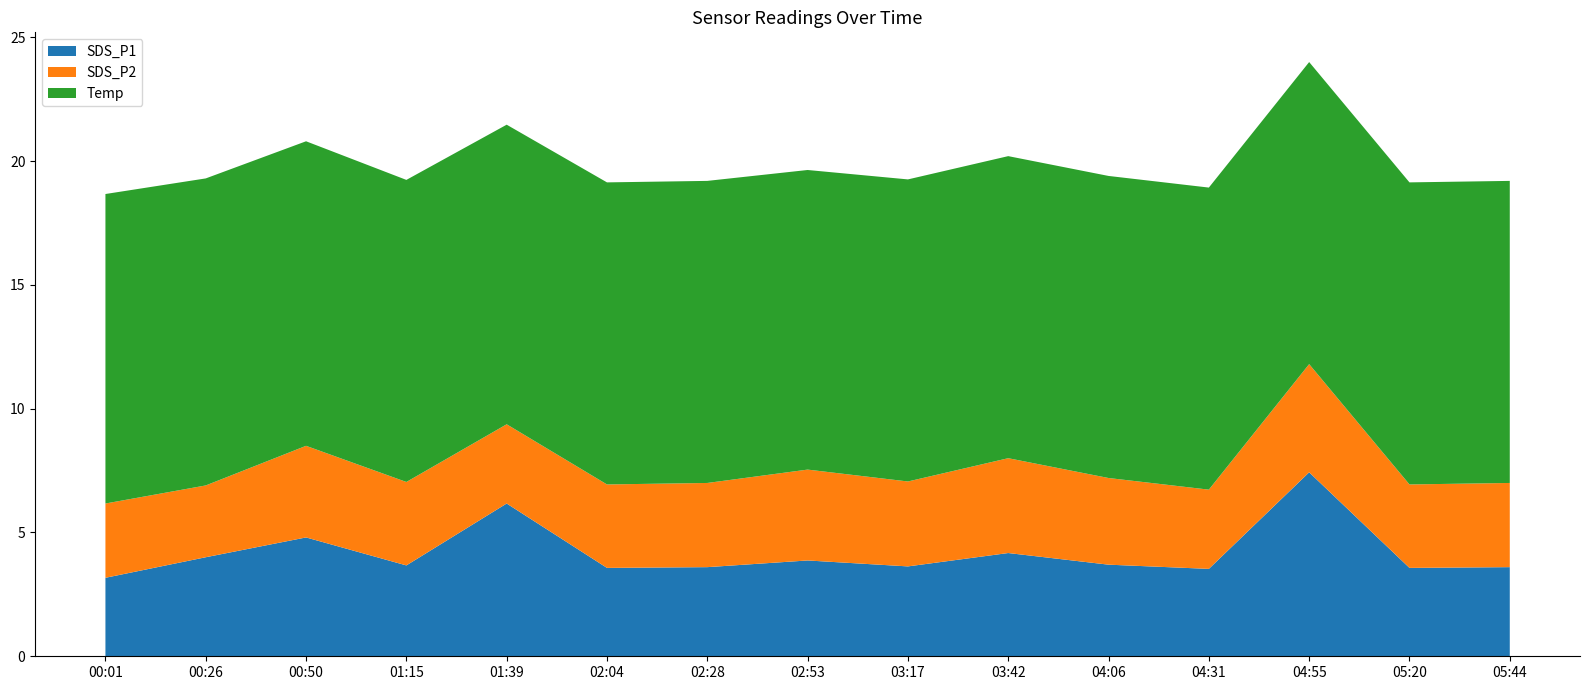

Reading left to right, list all the values displayed in this chart.

SDS_P1: 3.2	4.0	4.8	3.7	6.2	3.6	3.6	3.9	3.6	4.2	3.7	3.5	7.4	3.6	3.6
SDS_P2: 3.0	2.9	3.7	3.4	3.2	3.4	3.4	3.7	3.4	3.8	3.5	3.2	4.4	3.4	3.4
Temp: 12.5	12.4	12.3	12.2	12.1	12.2	12.2	12.1	12.2	12.2	12.2	12.2	12.2	12.2	12.2